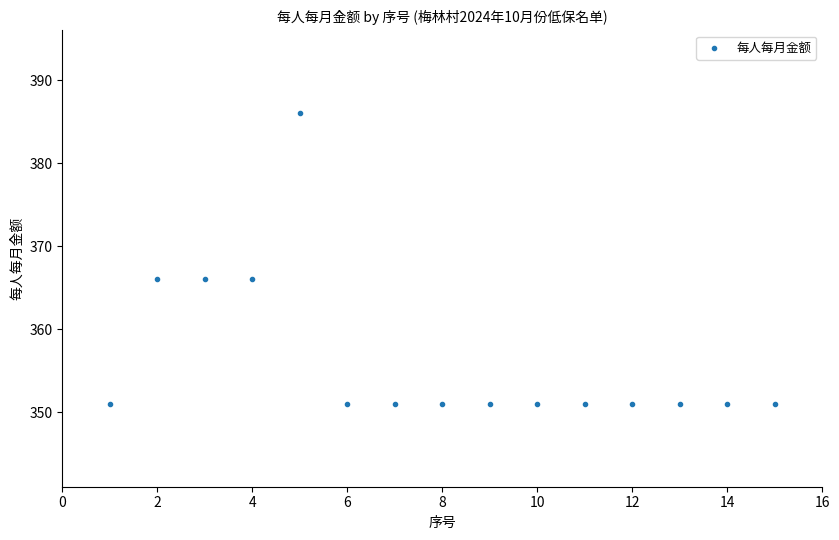

What is the range of X values (max minus min)?

14